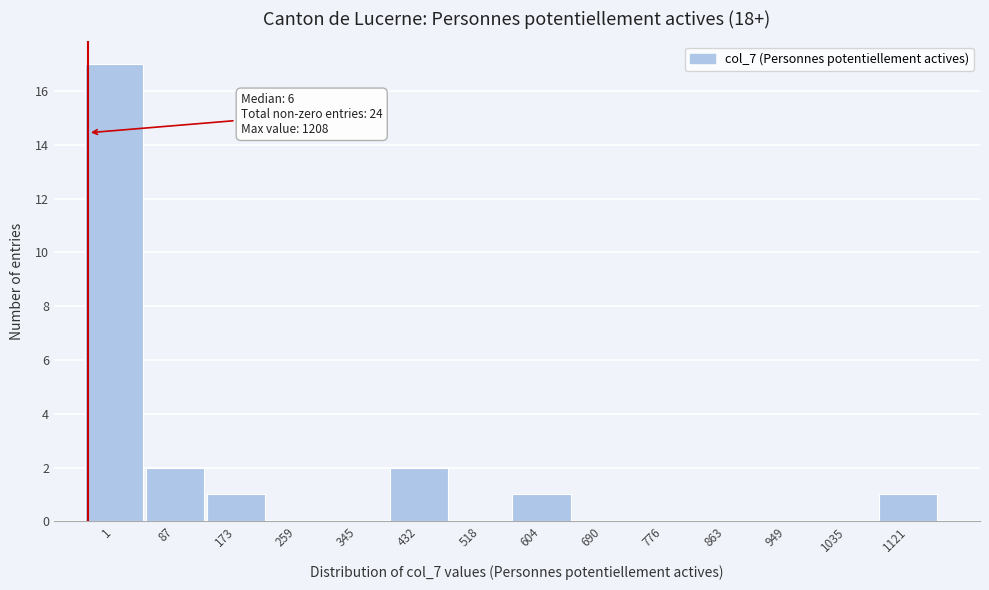

Reading left to right, list all the values displayed in this chart.

1=17	87=2	173=1	259=0	345=0	432=2	518=0	604=1	690=0	776=0	863=0	949=0	1035=0	1121=1